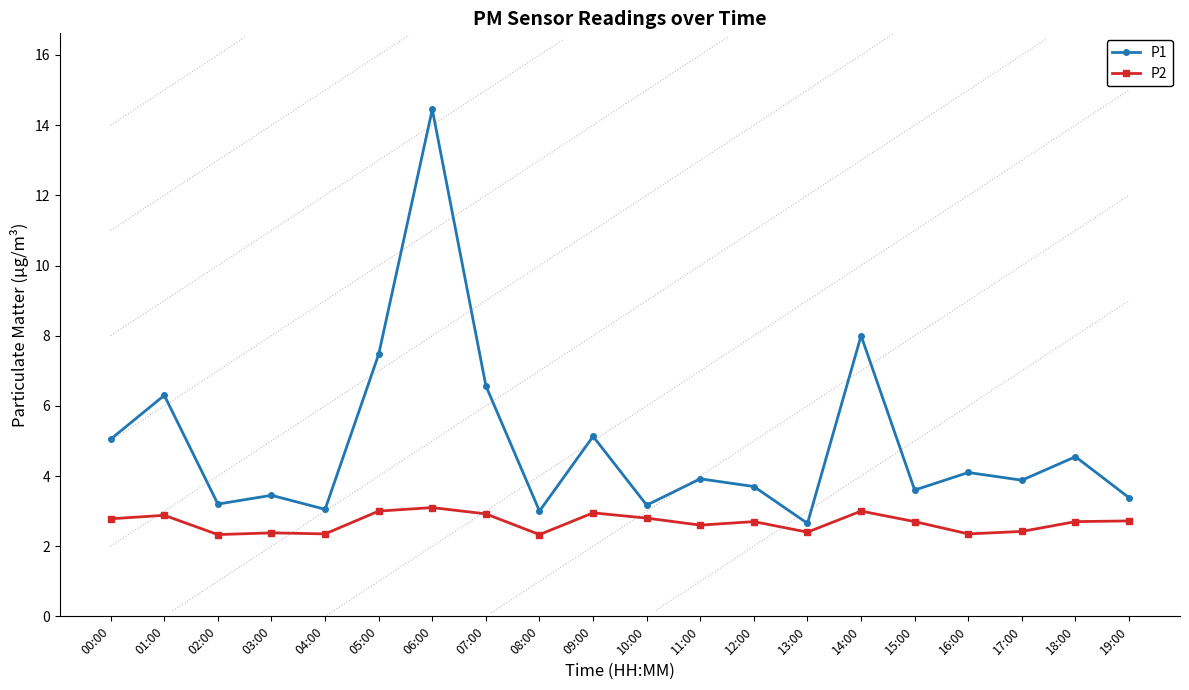

Reading left to right, extract all data points from this chart.

P1: 5.0	6.3	3.2	3.5	3.0	7.5	14.4	6.6	3.0	5.1	3.2	3.9	3.7	2.6	8.0	3.6	4.1	3.9	4.5	3.4
P2: 2.8	2.9	2.3	2.4	2.4	3.0	3.1	2.9	2.3	3.0	2.8	2.6	2.7	2.4	3.0	2.7	2.4	2.4	2.7	2.7